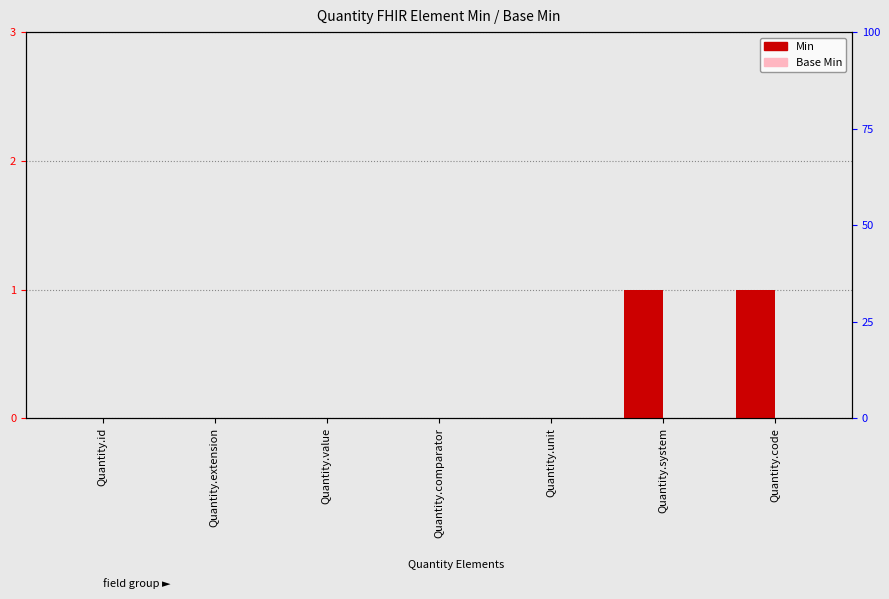

At which category is the sum across all series the highest?

Quantity.system